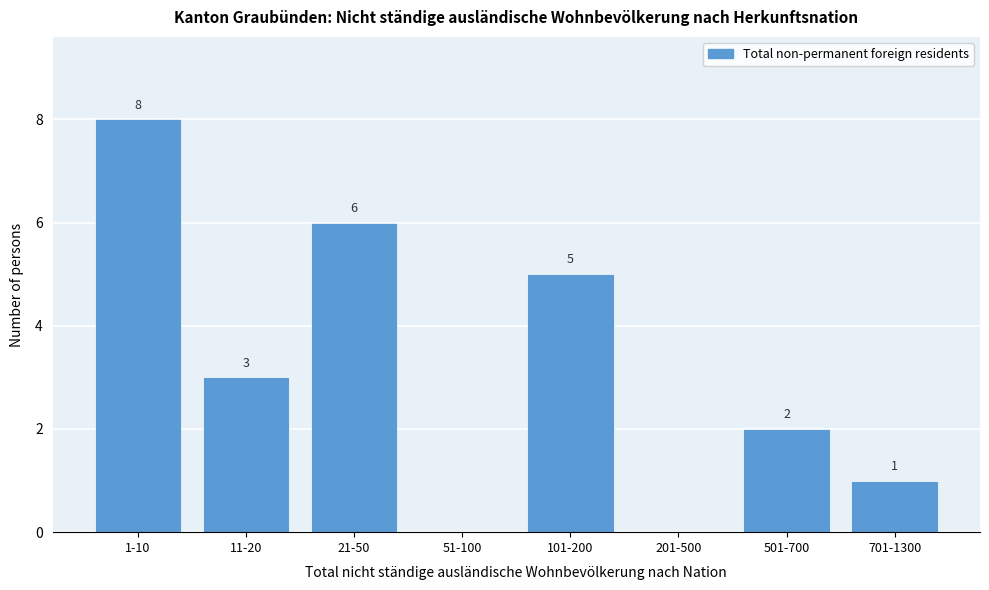

Reading left to right, what are all the values shown in this chart?

1-10=8	11-20=3	21-50=6	51-100=0	101-200=5	201-500=0	501-700=2	701-1300=1